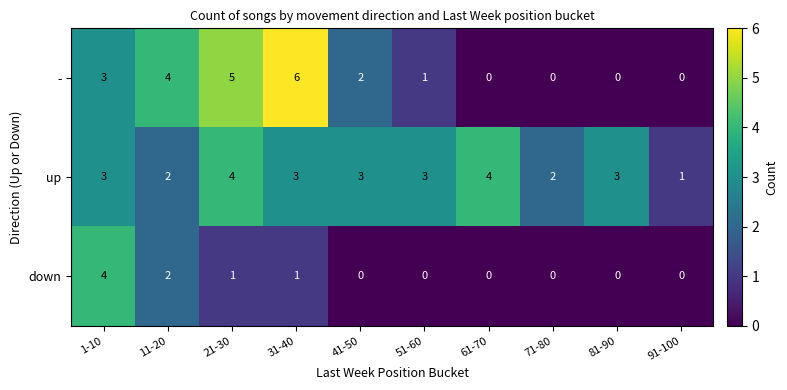

What is the difference between the maximum and minimum values in the - series?

6